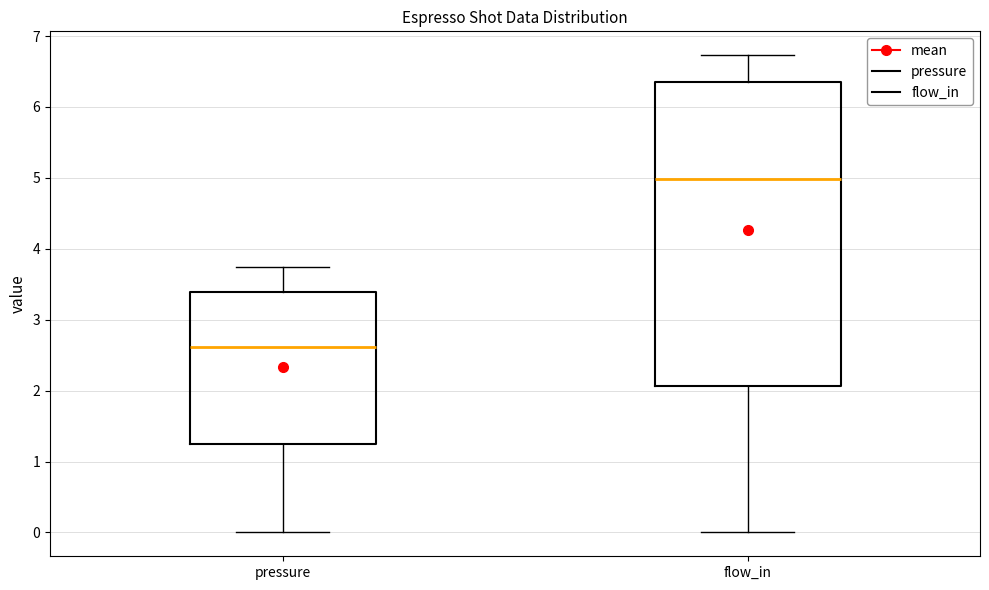

Which box is the tallest, from its lower edge to its upper edge?

flow_in